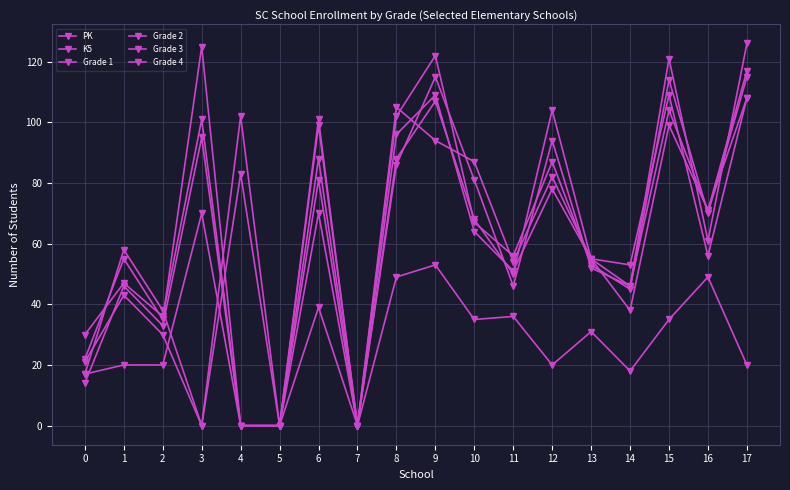

How many values in the Grade 1 series are below 67?

9